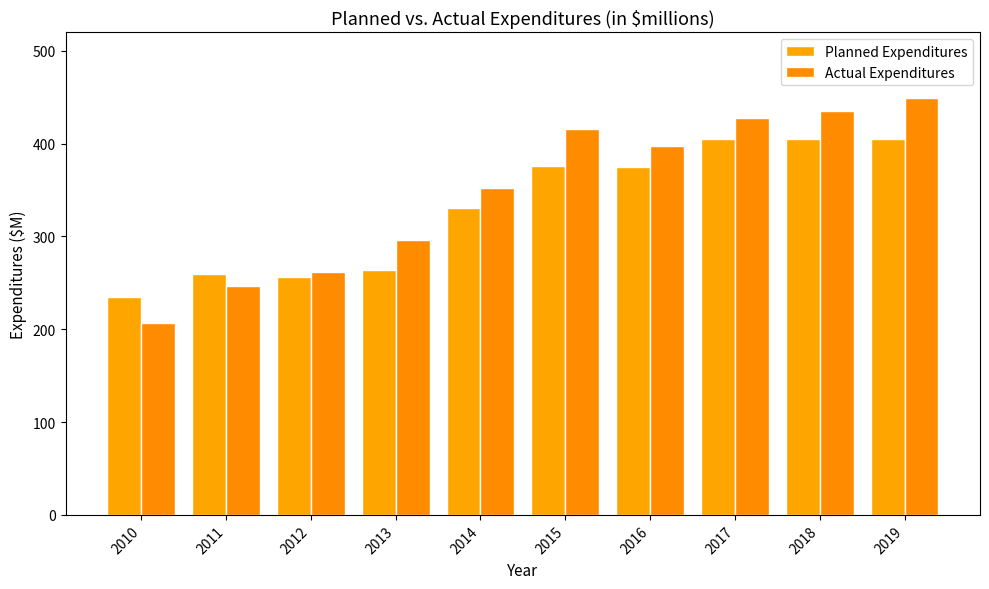

What is the value of the Actual Expenditures bar at the 1st from the left?

206.8